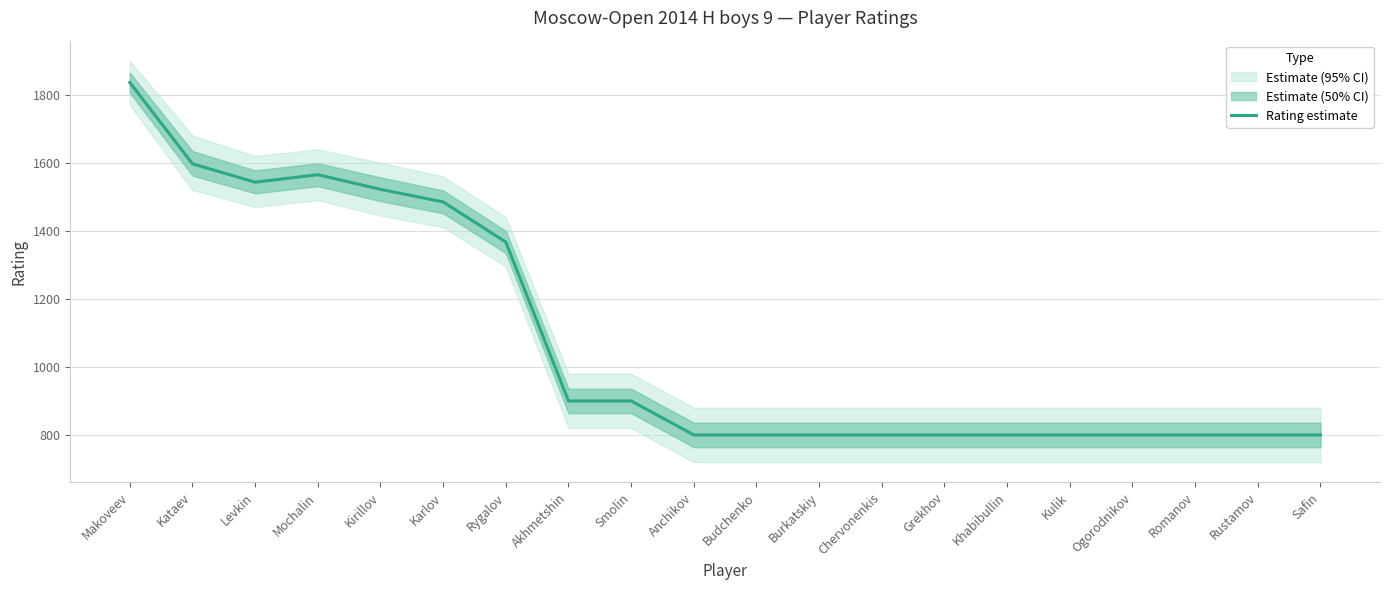

The chart shows a value of 900 at Akhmetshin. True or false?

True